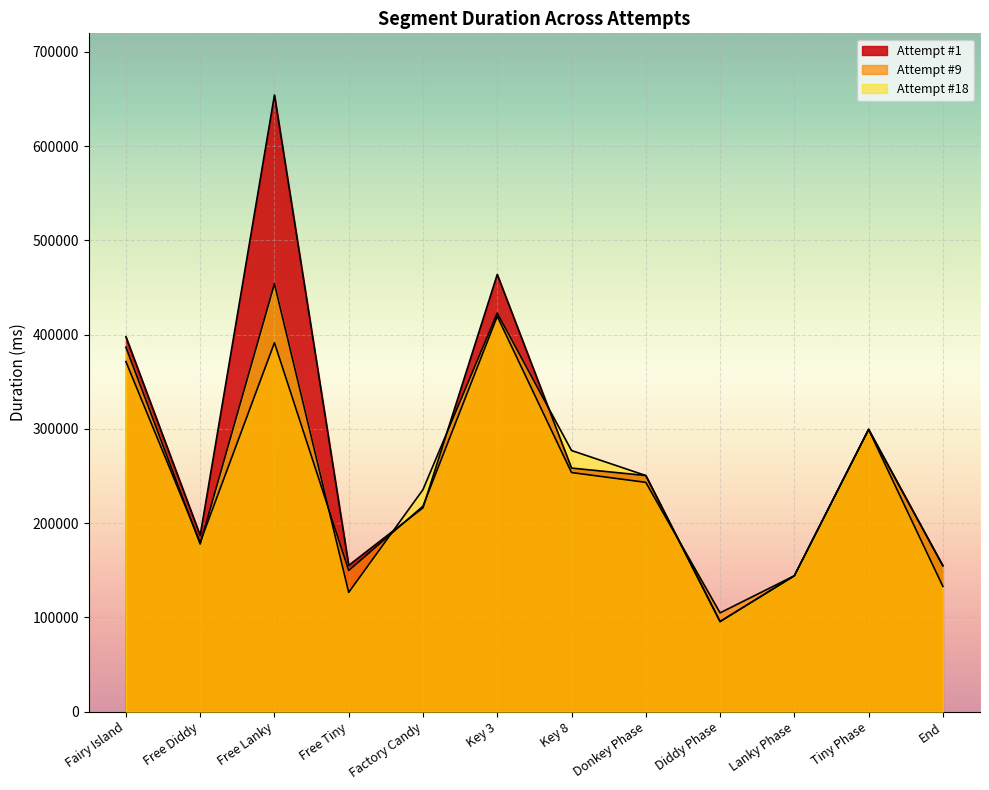

Is it true that Attempt #9 equals 228598 at Free Tiny?

False